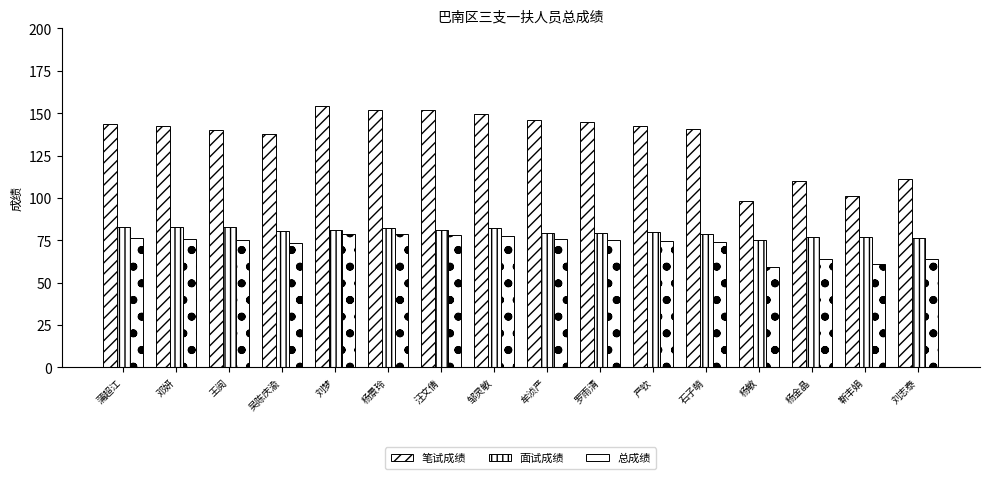

Read the 总成绩 value at 蒲超江.

76.2